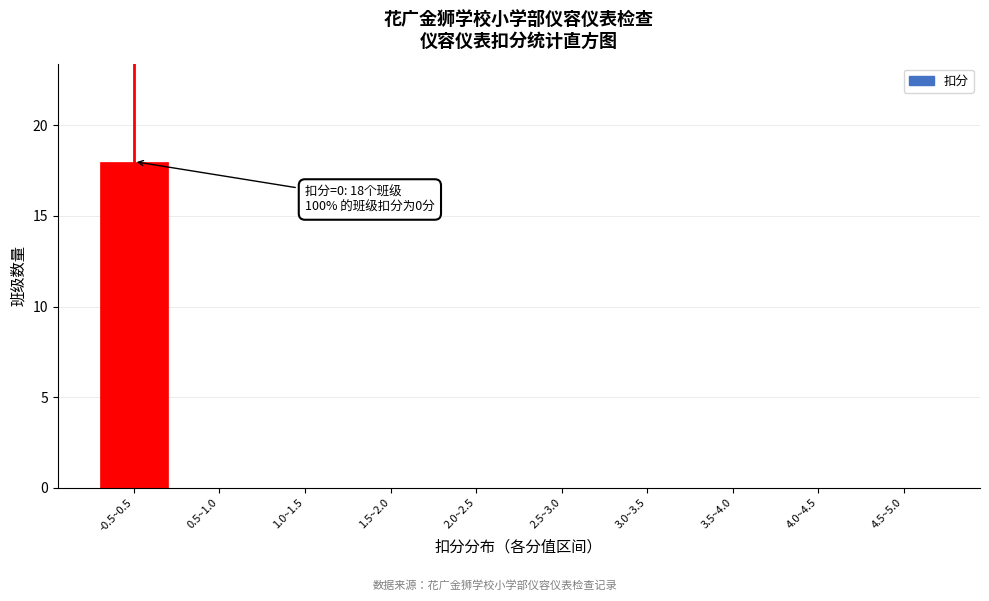

Reading right to left, list all the values displayed in this chart.

4.5~5.0=0	4.0~4.5=0	3.5~4.0=0	3.0~3.5=0	2.5~3.0=0	2.0~2.5=0	1.5~2.0=0	1.0~1.5=0	0.5~1.0=0	-0.5~0.5=18